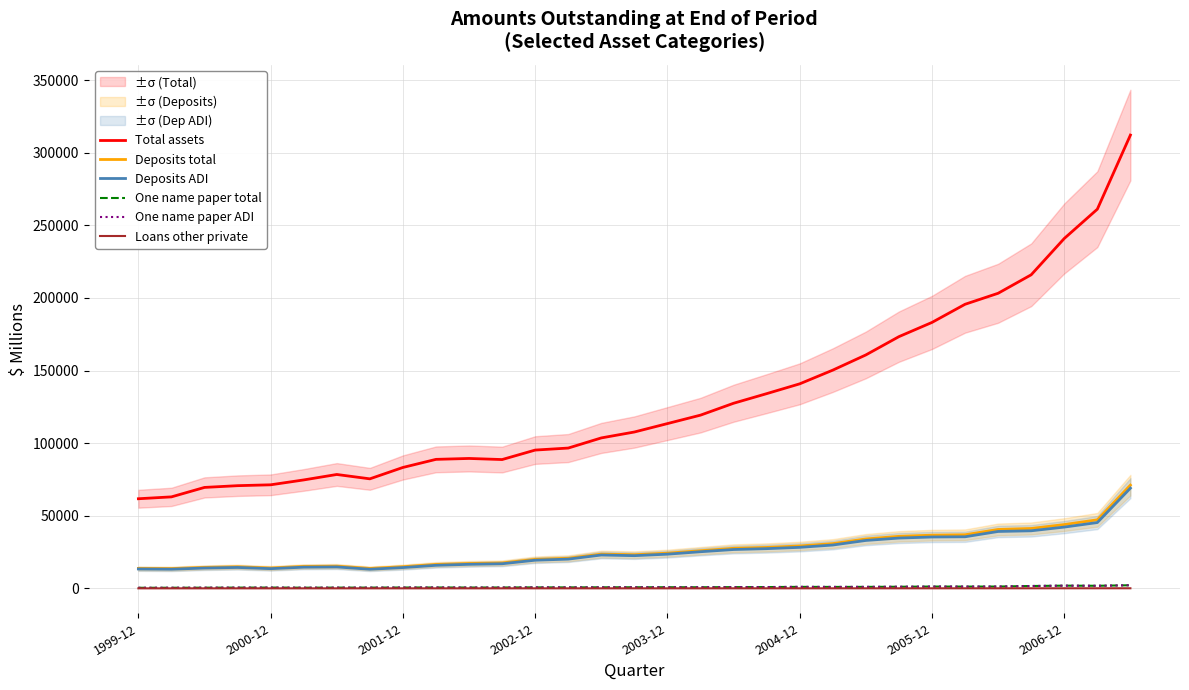

True or false: Total assets and Deposits ADI cross at least once.

False